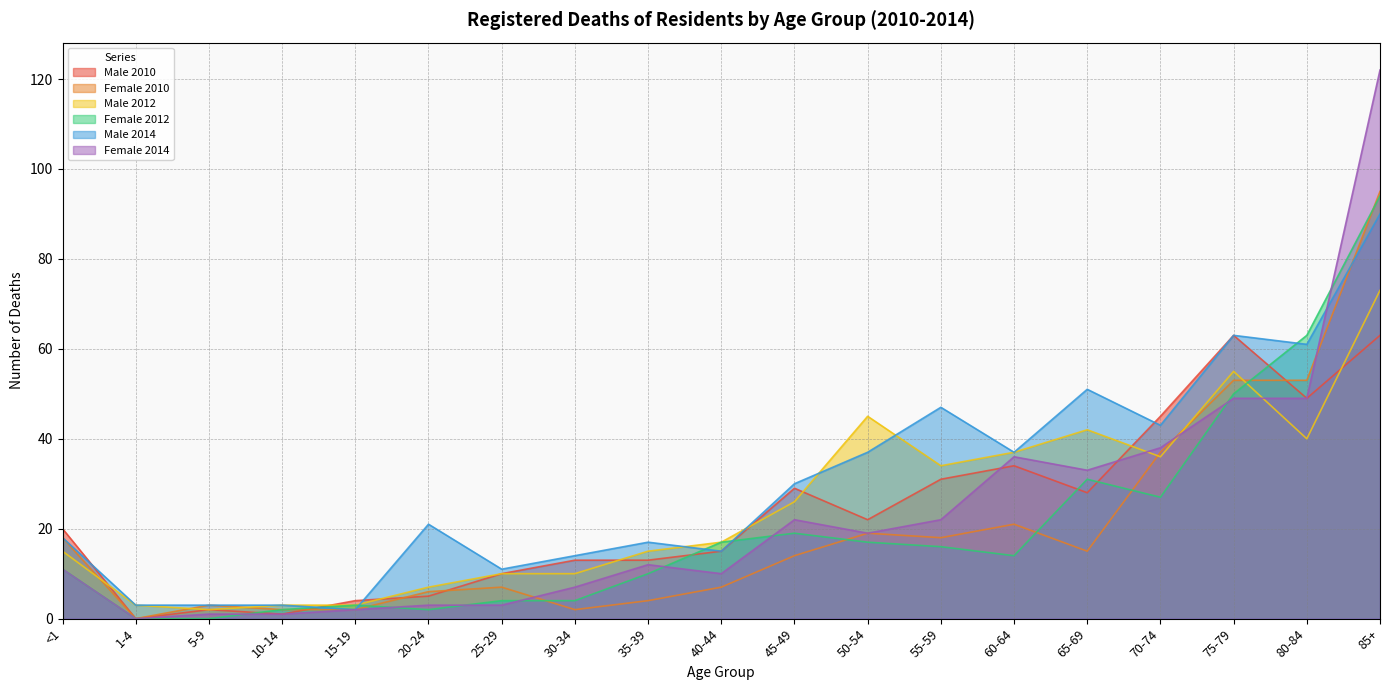

At which label does Male 2014 first exceed 21?

45-49